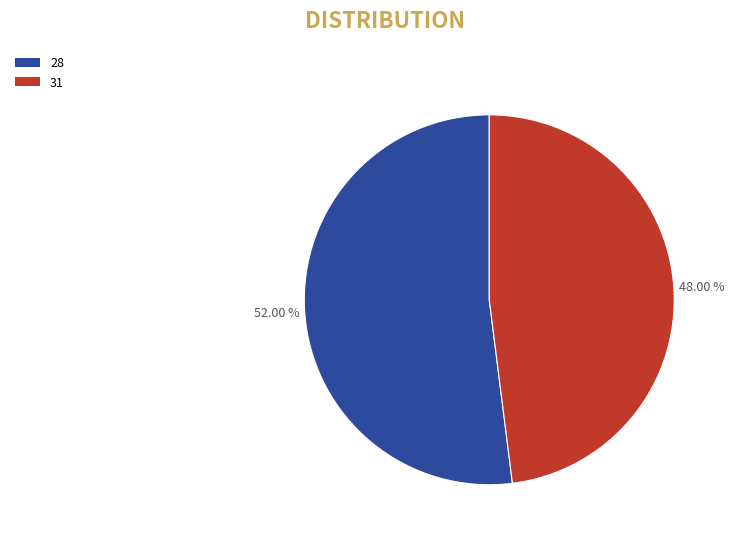

Rank the categories by value from highest to lowest.

28, 31